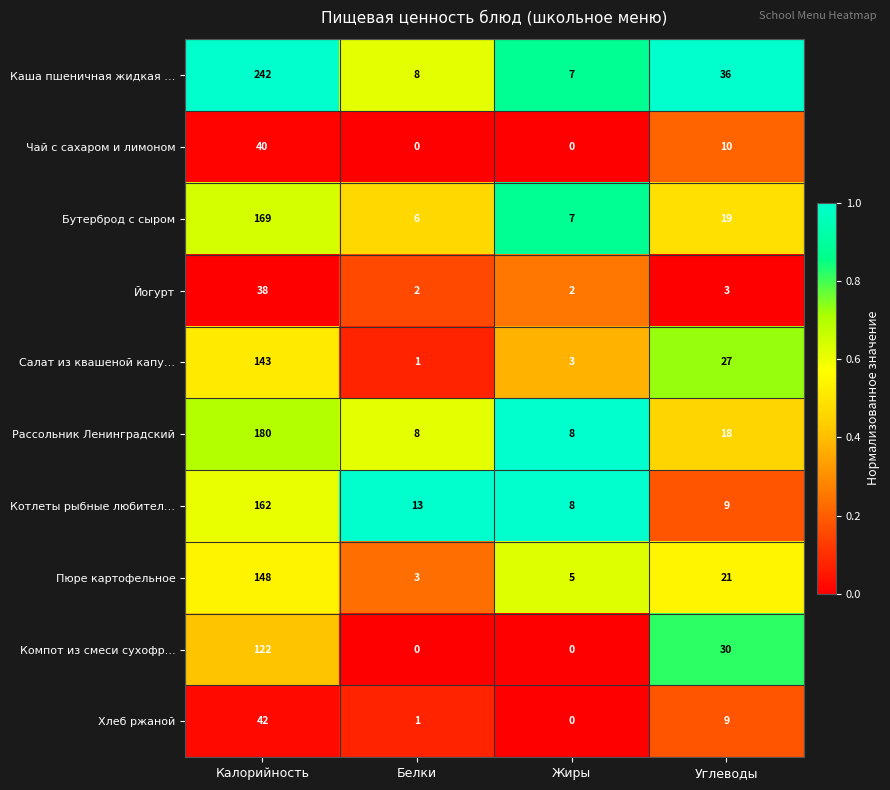

Where is Йогурт nearest to the value 20?

Углеводы